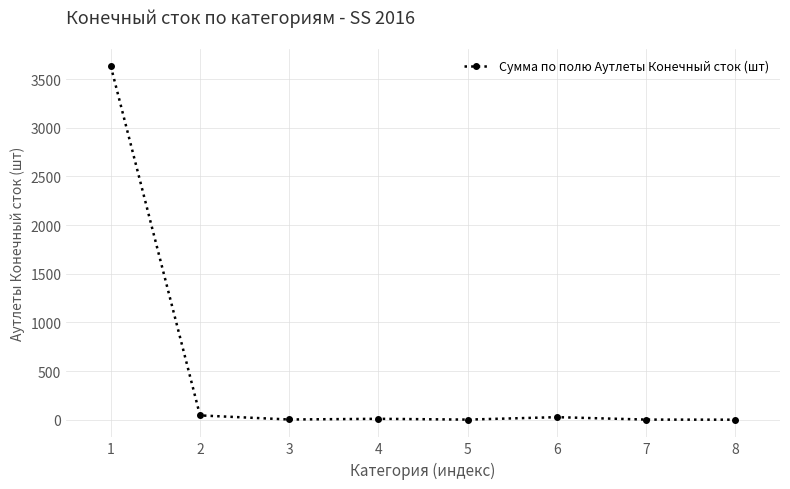

What is the greatest value displayed?

3634